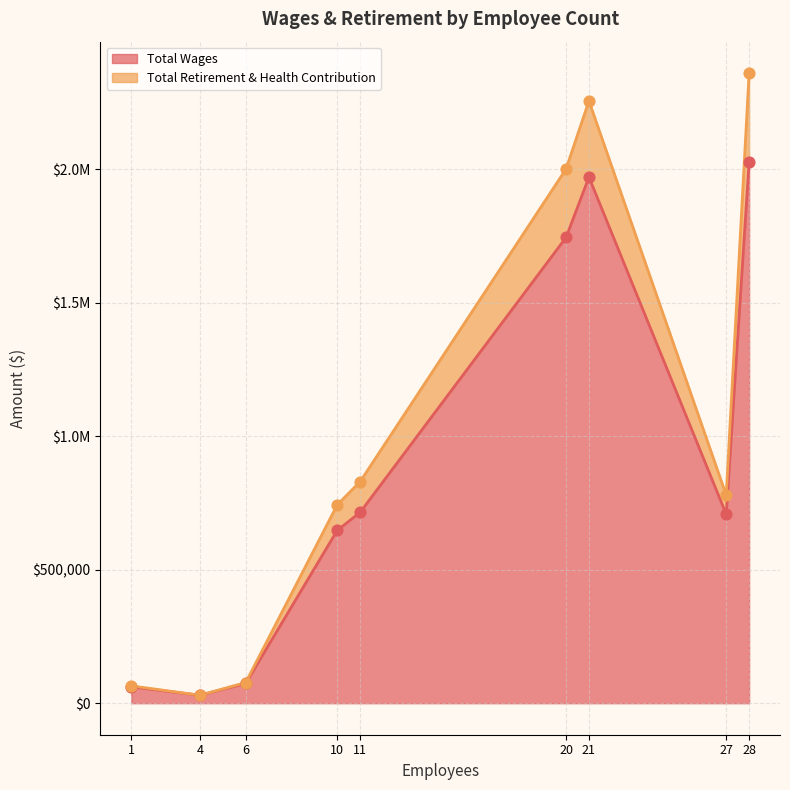

What is the total value across all series at 21?

2255032